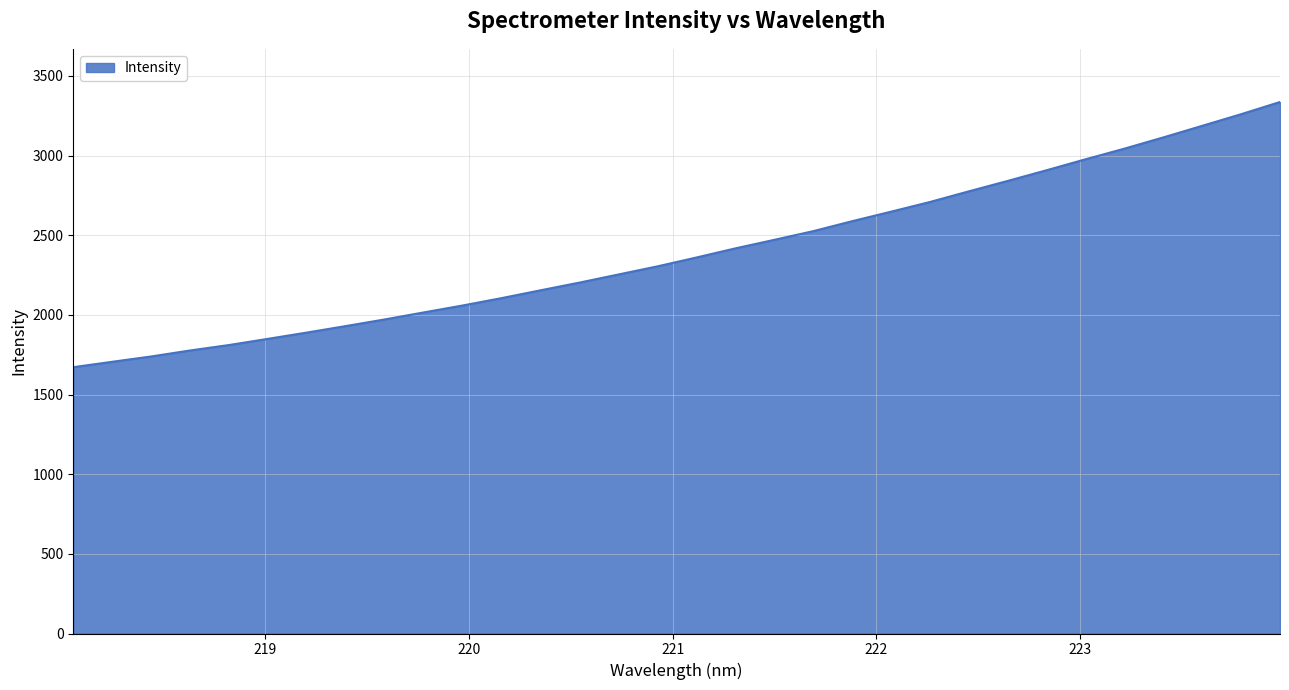

What is the difference between the maximum and minimum values?

1664.9